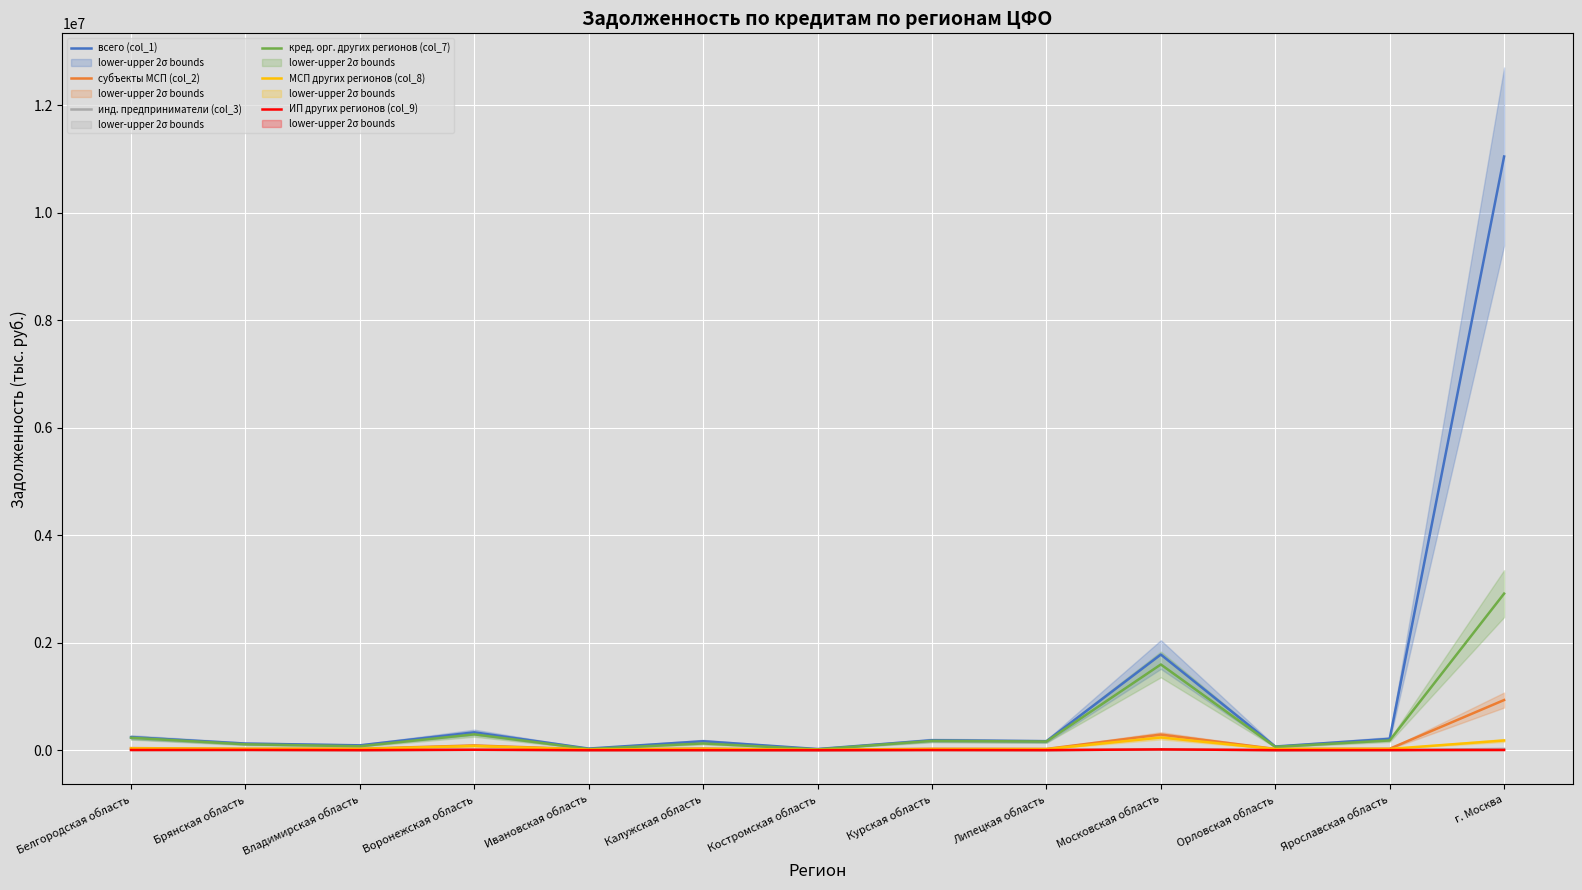

What is the sum of all кред. орг. других регионов (col_7) values?

5972549